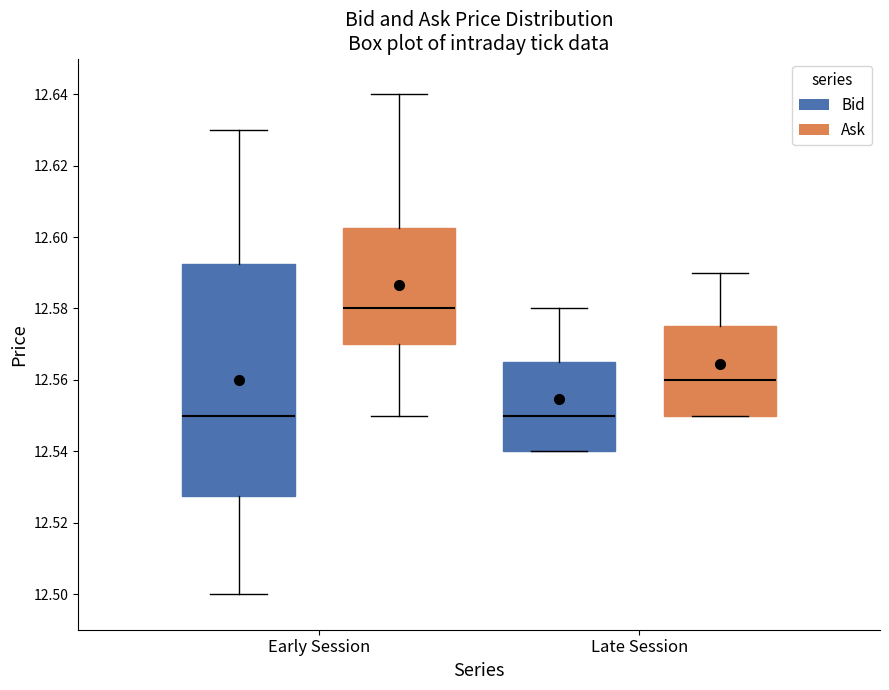

Which box is the tallest, from its lower edge to its upper edge?

Early Session (Bid)